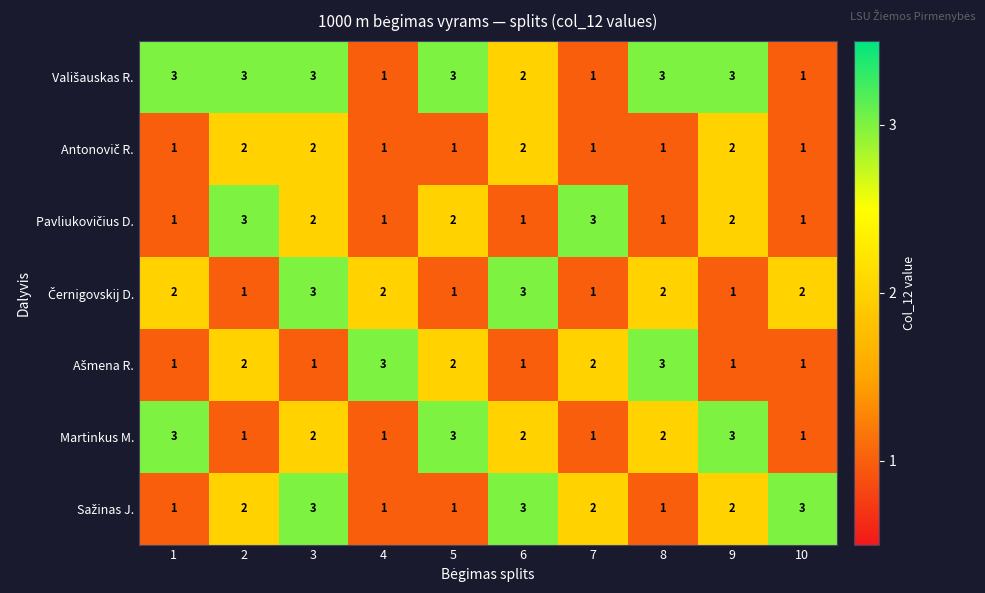

What is the sum of the Martinkus M. values at 3 and 4?

3